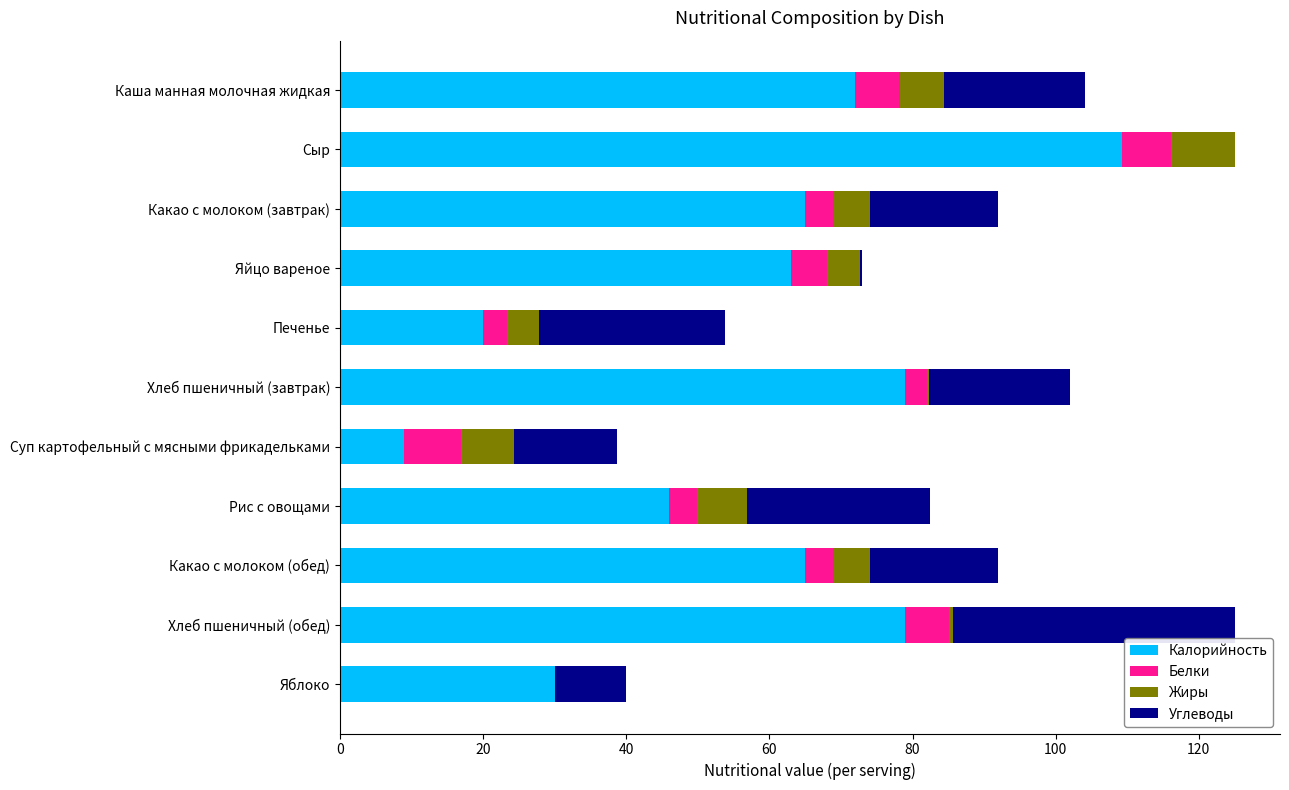

How many categories are shown in the chart?

11